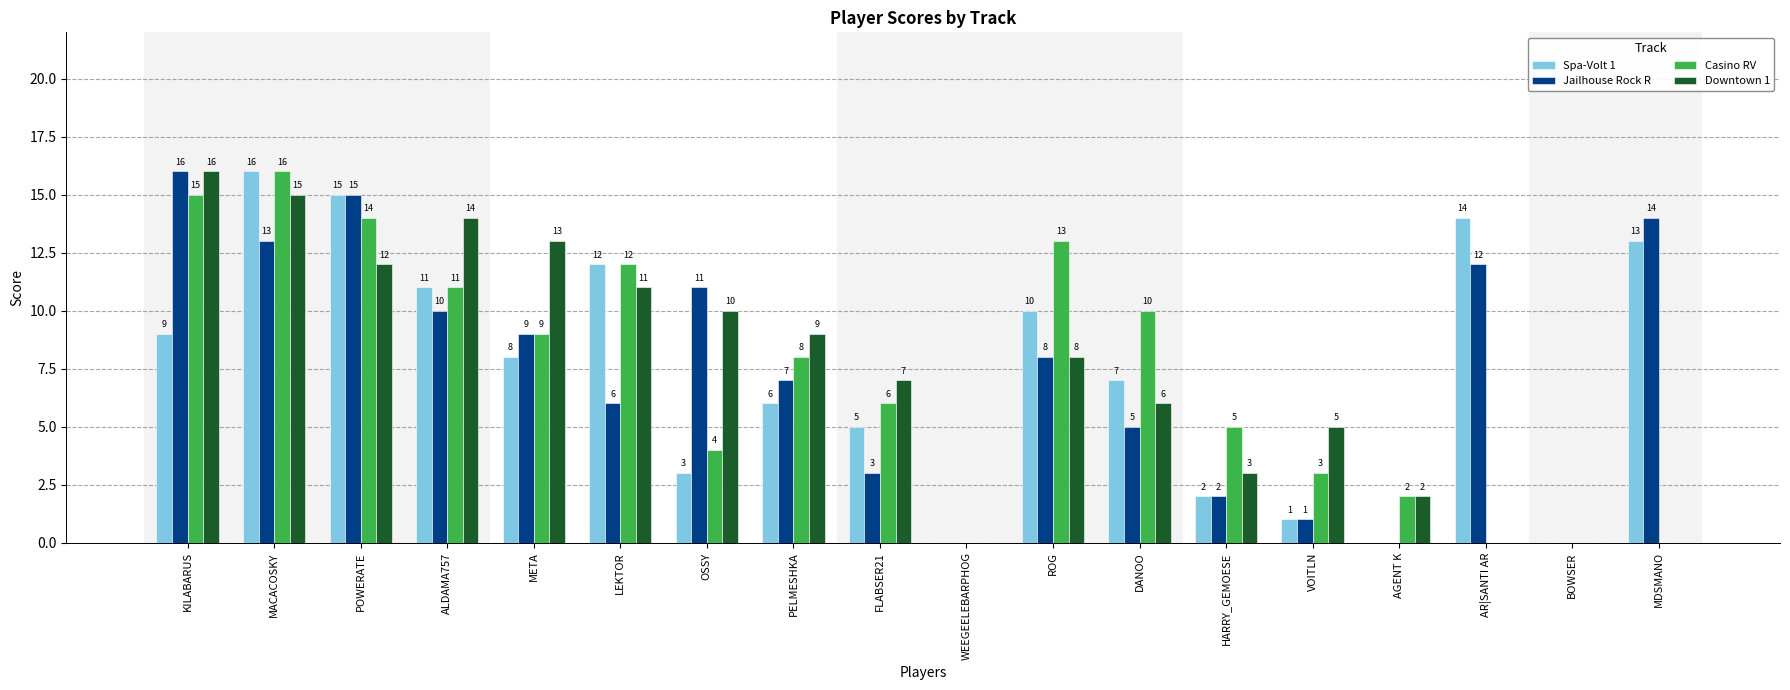

Are the bars grouped side by side (vs. stacked)?

Yes